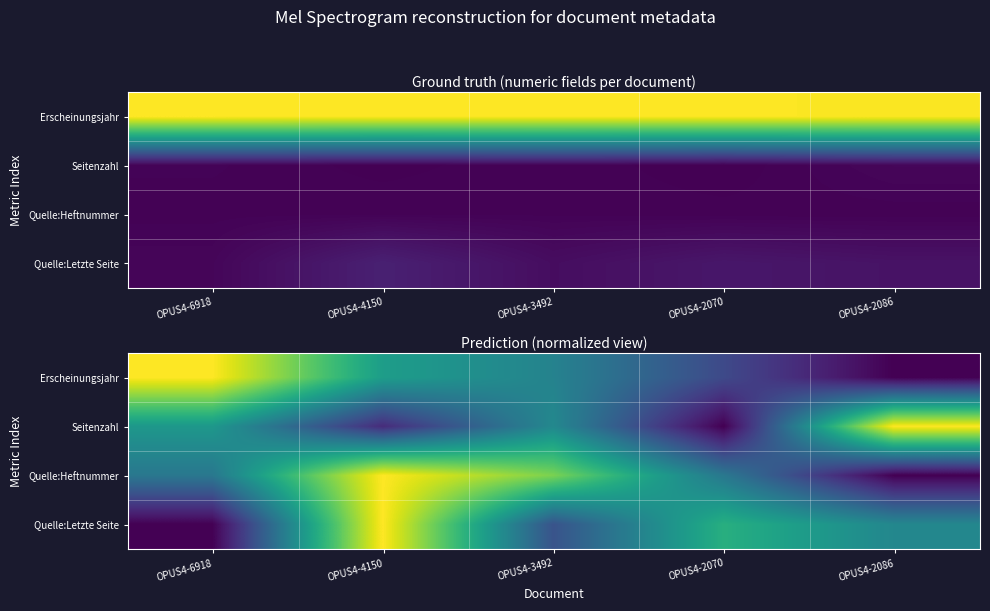

How many values in Seitenzahl are above zero?

4